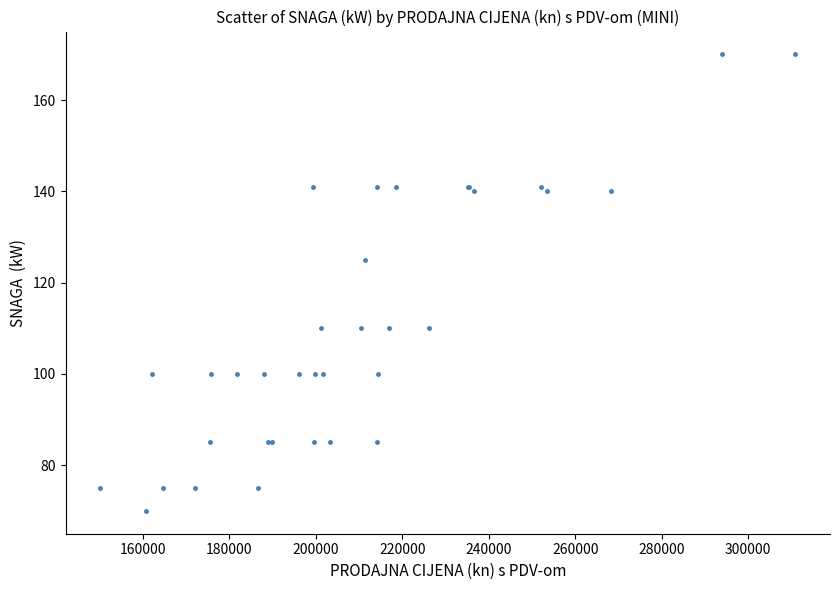

What Y value in the scatter plot is closest to 120?

125